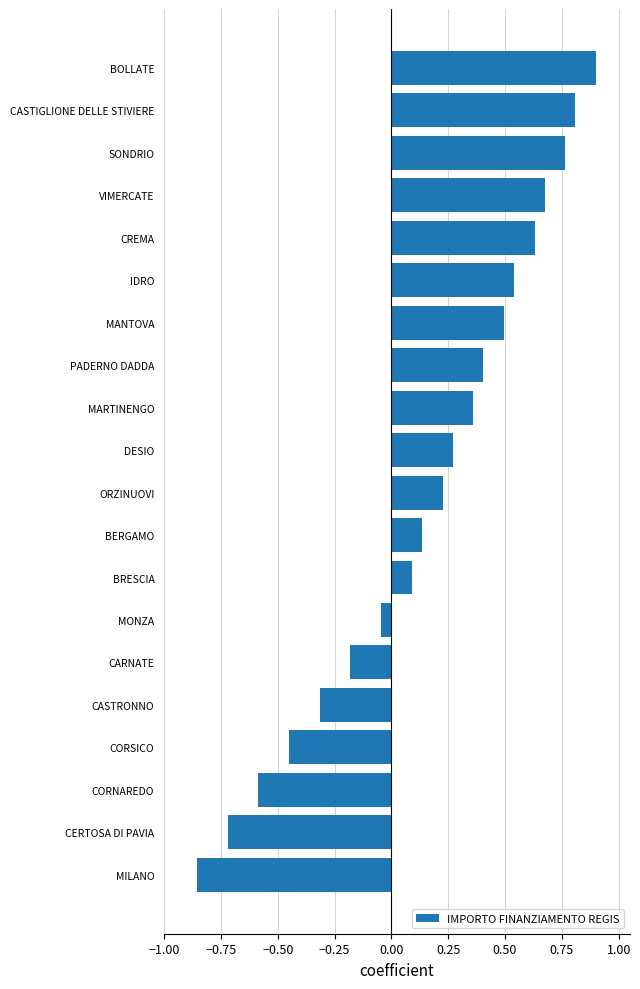

Does the chart contain any negative values?

Yes